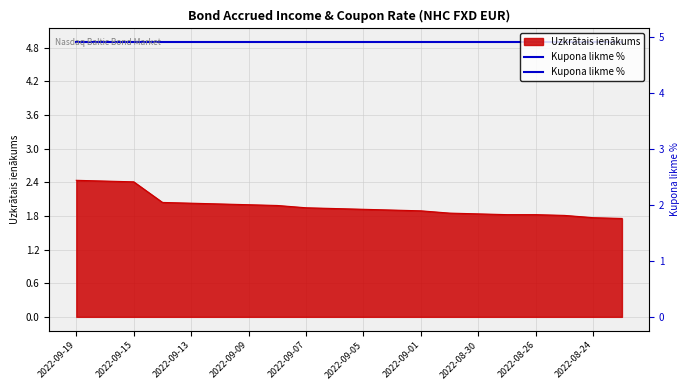

The value at 2022-09-13 is 2.8. True or false?

False